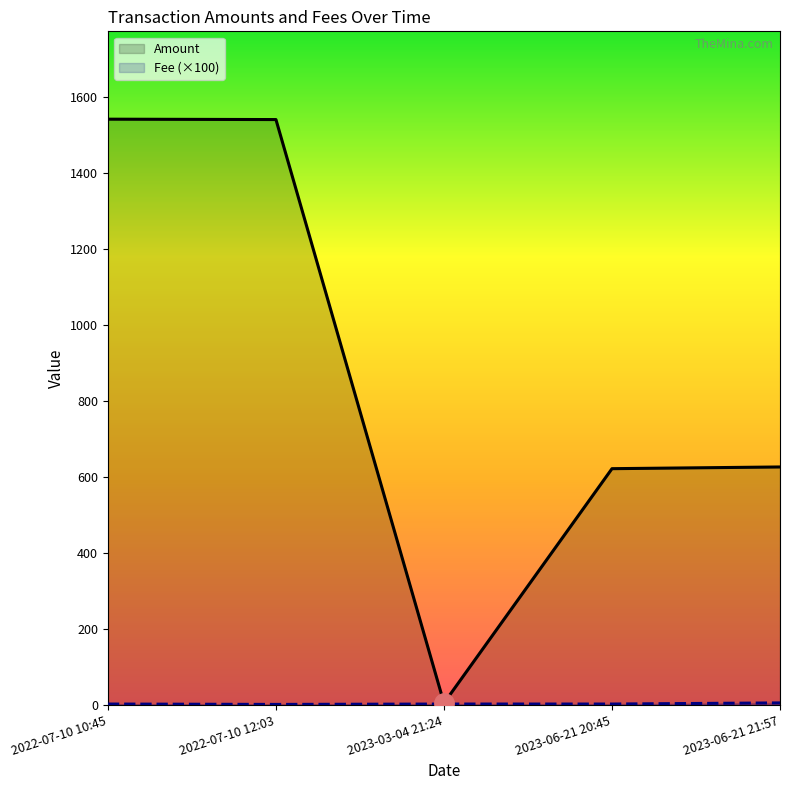

The value of Amount at 2022-07-10 12:03 is 1540.7. True or false?

True